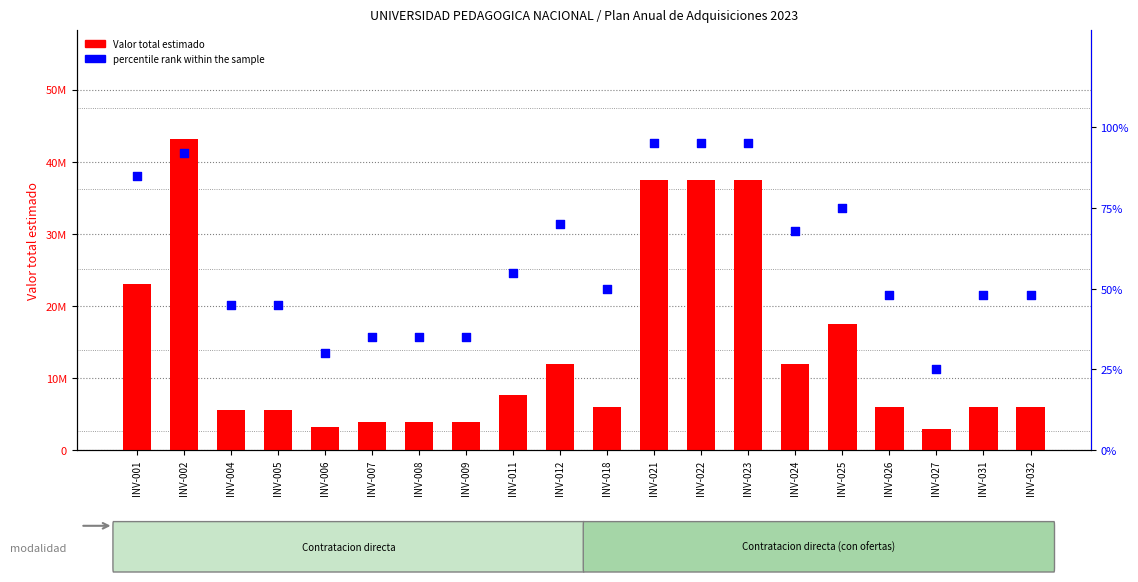

What are all the series names shown in the legend?

Valor total estimado, percentile rank within the sample